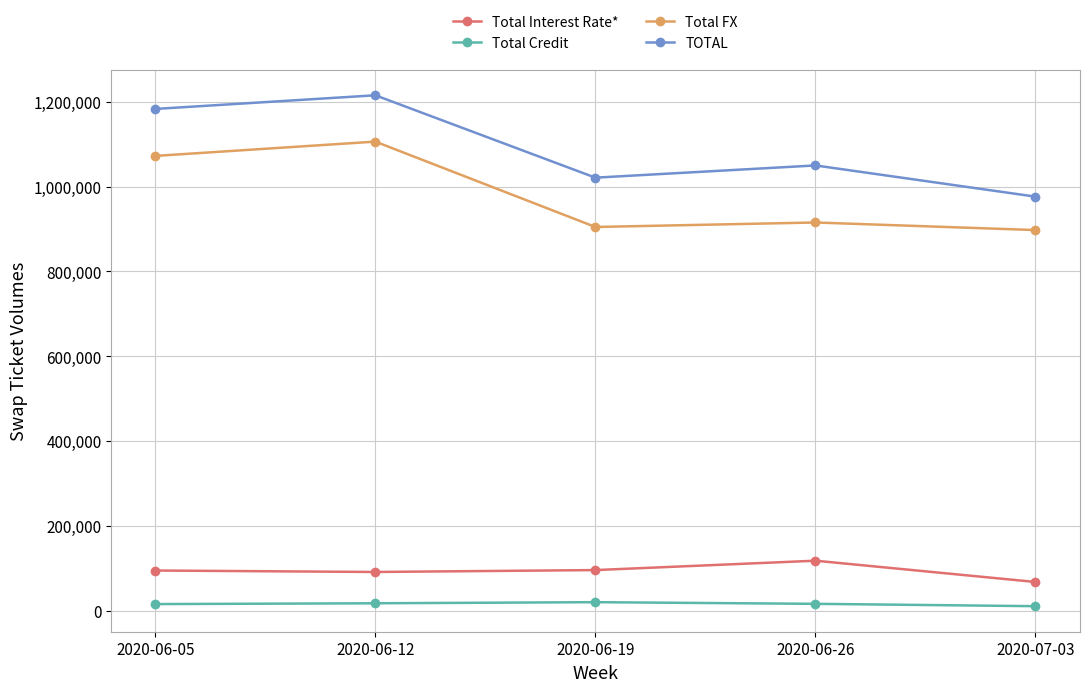

At which category does Total FX reach its first local valley?

2020-06-19